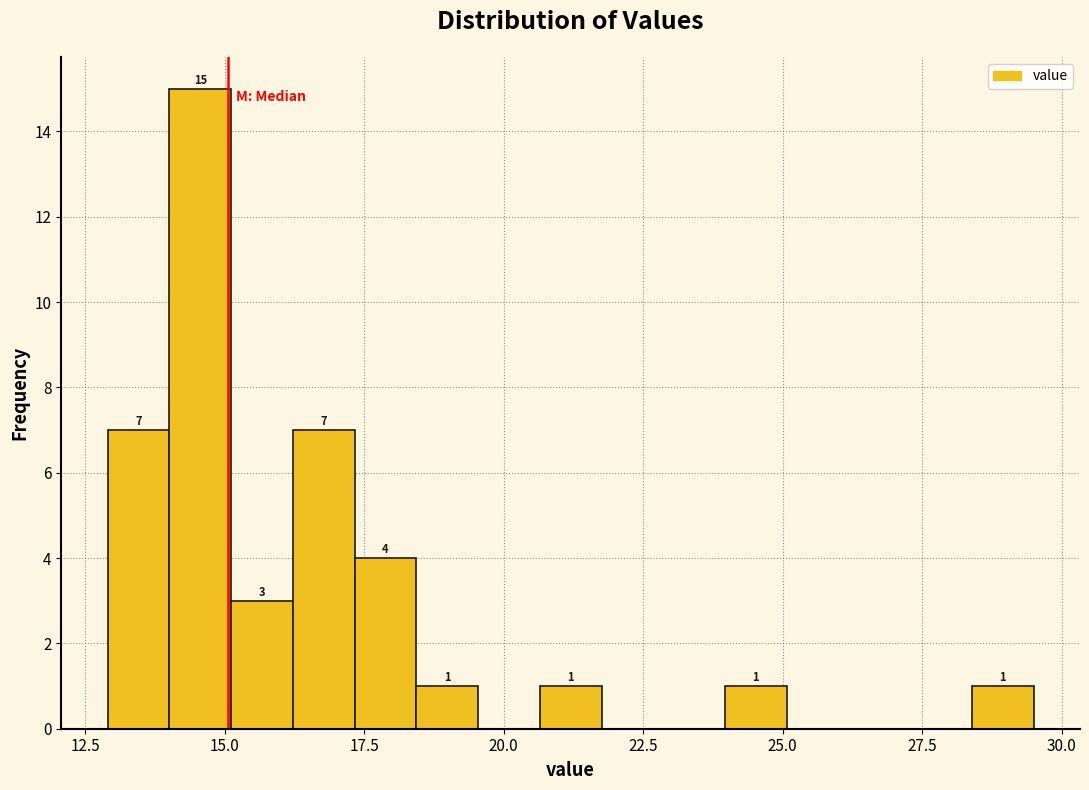

Around what value on the x-axis is the tallest bar? Give the approximate position of its centre, as read against the axis.

14.5